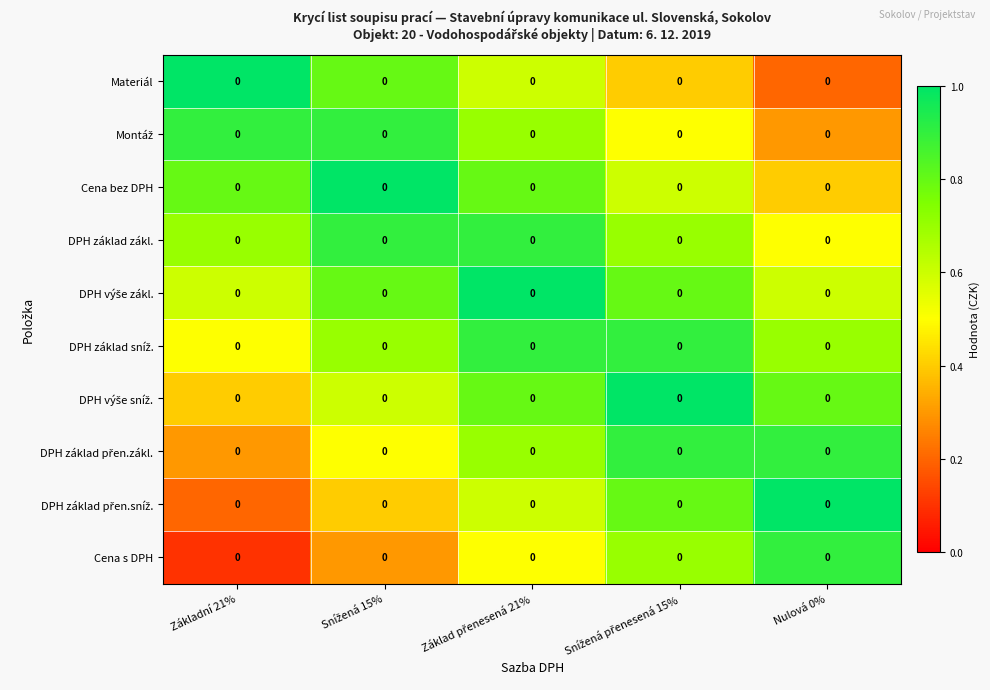

Which category has the lowest value across all series?

Základní 21%